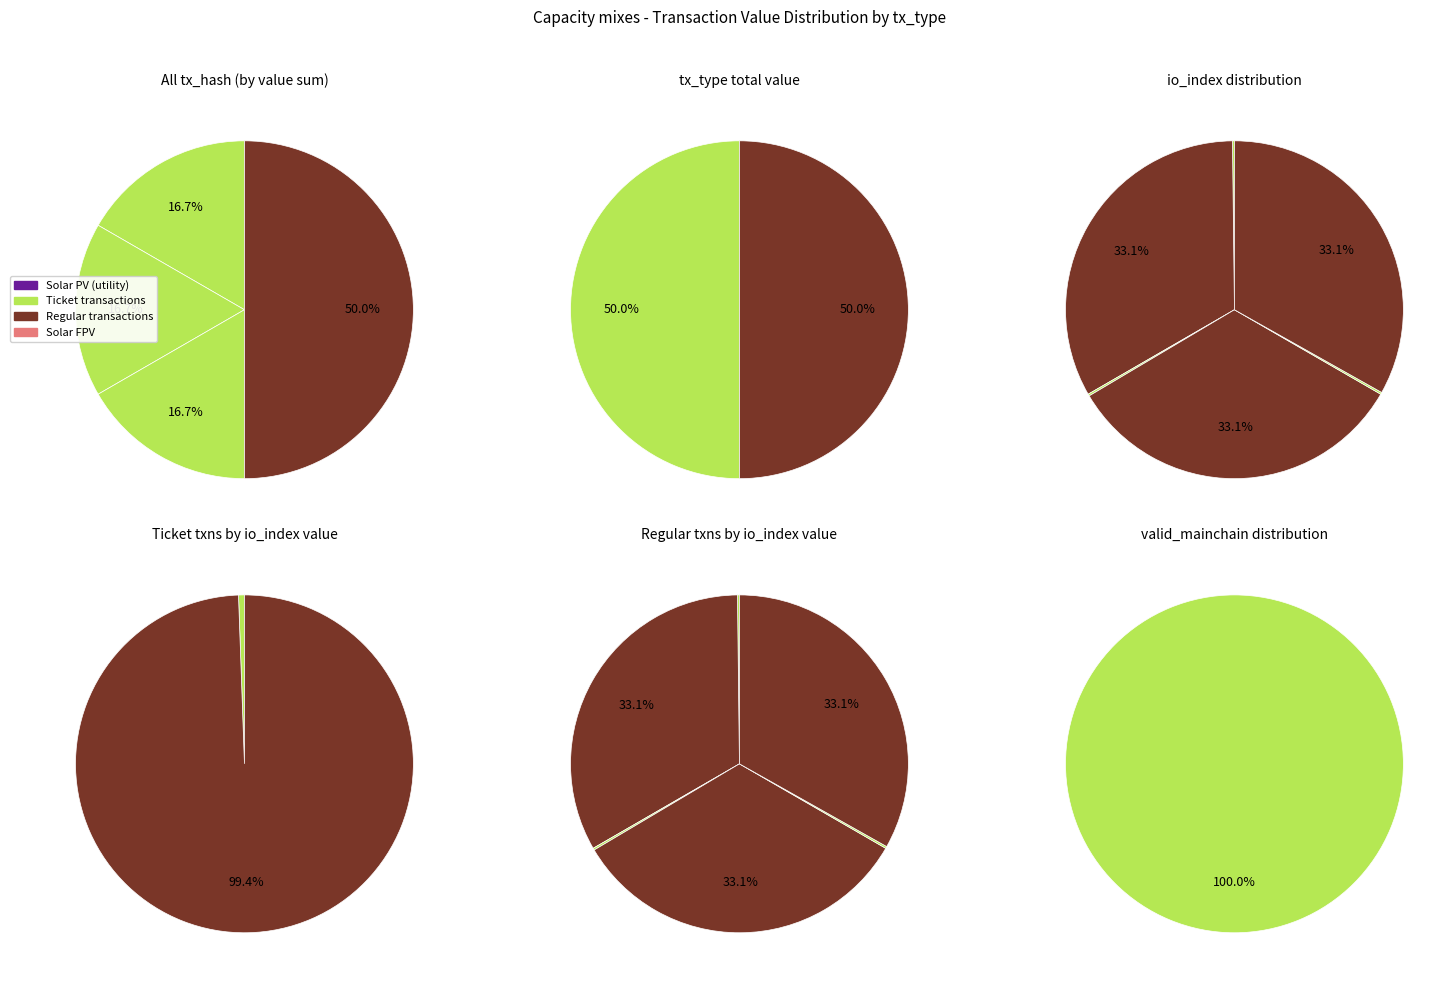

True or false: 0 accounts for 1% of the total.

False